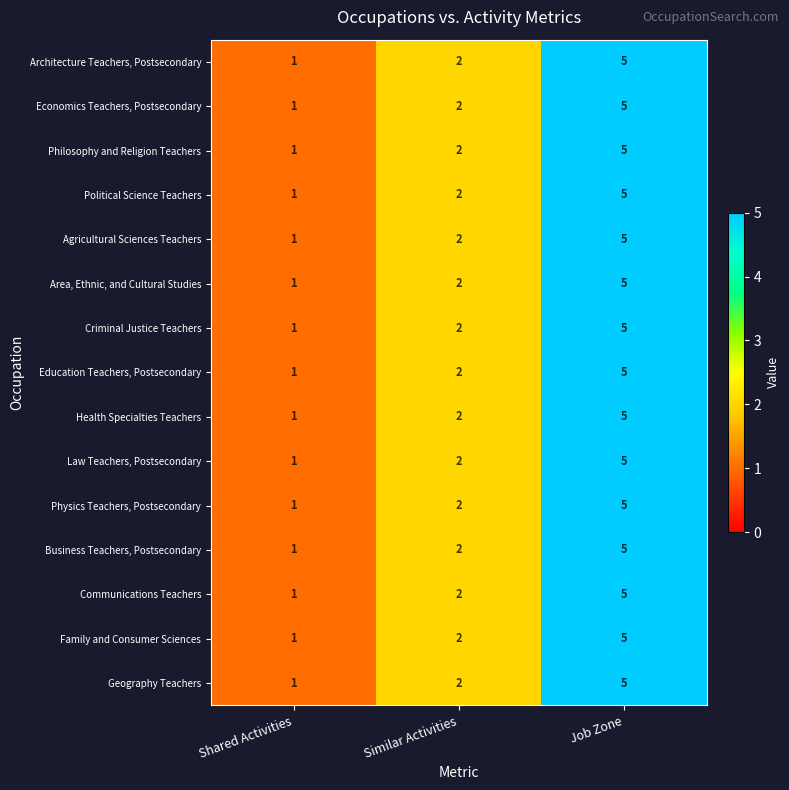

At which label is Law Teachers, Postsecondary closest to 3?

Similar Activities